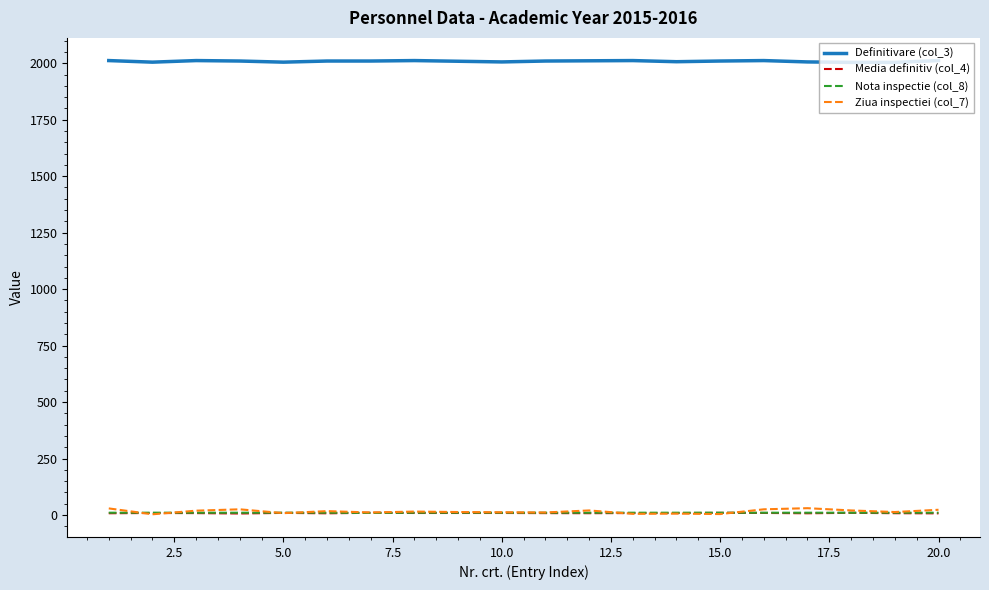

True or false: Definitivare (col_3) and Media definitiv (col_4) cross at least once.

False